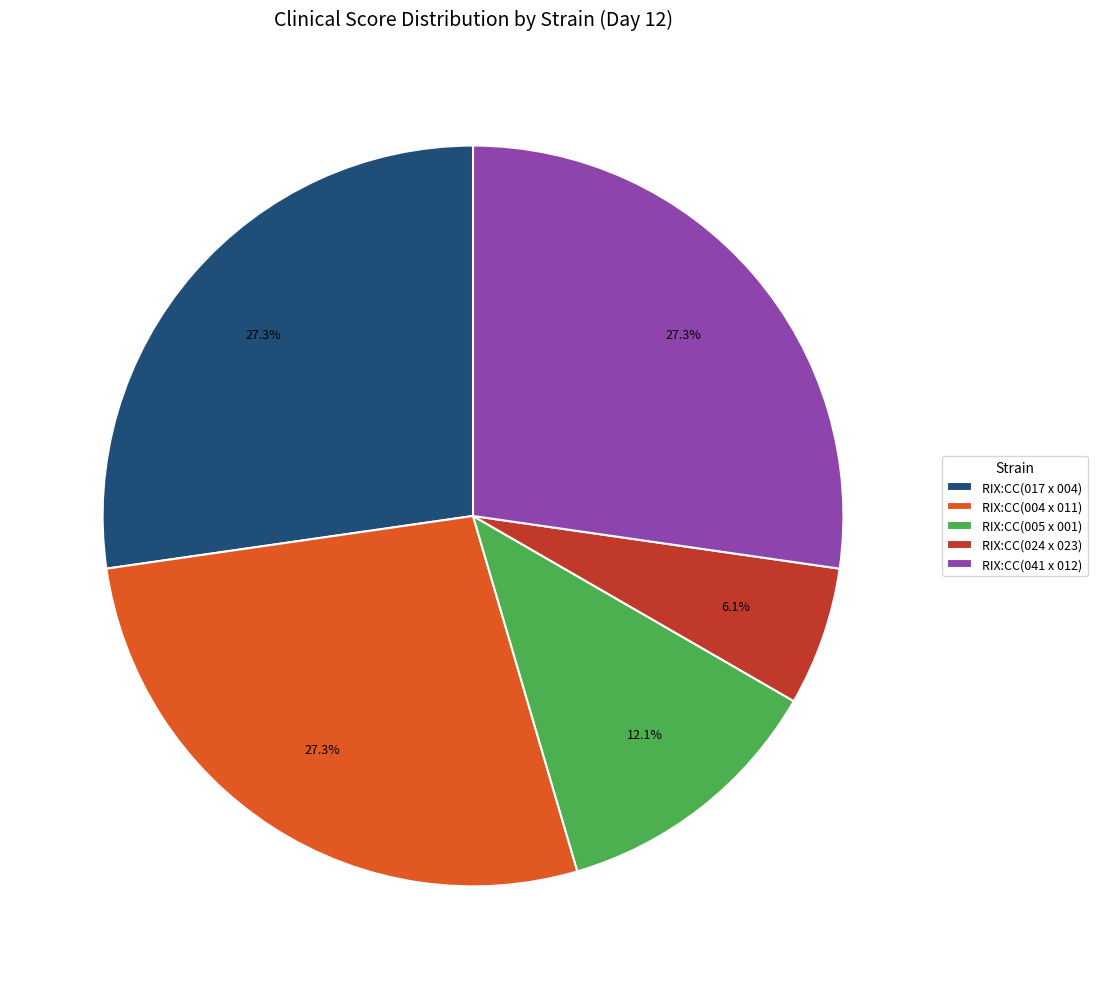

What percentage do RIX:CC(017 x 004) and RIX:CC(005 x 001) together represent?

39.4%